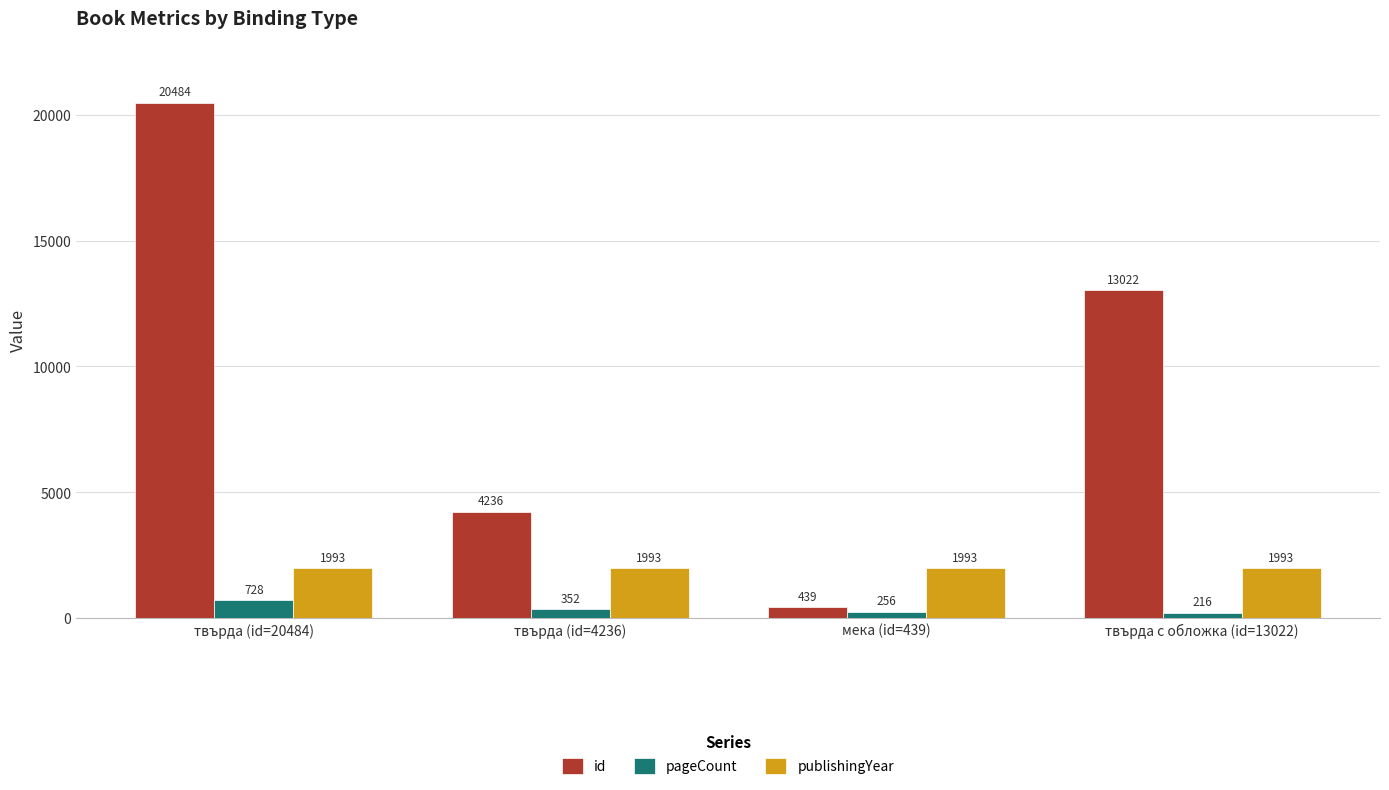

What is the sum of all pageCount values?

1552